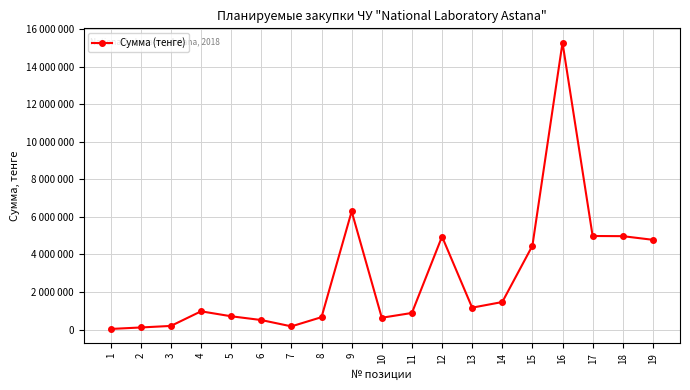

What is the smallest value displayed?

31715